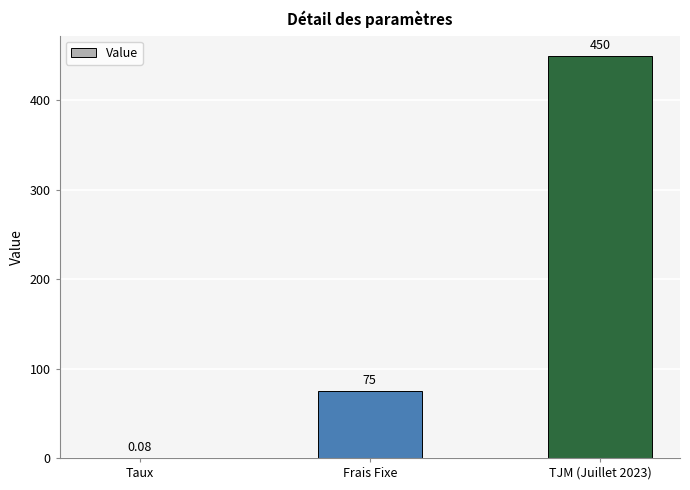

Which has a higher value, Frais Fixe or TJM (Juillet 2023)?

TJM (Juillet 2023)